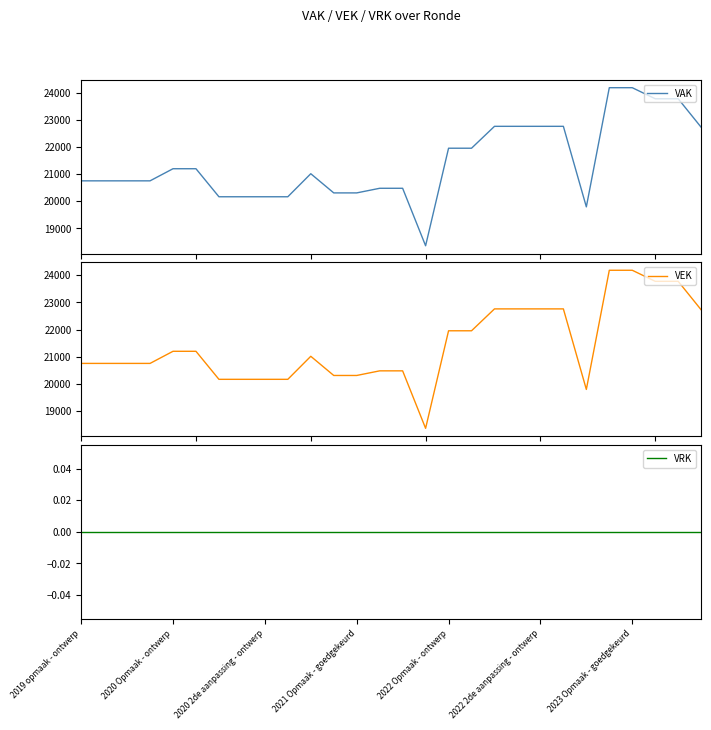

True or false: VAK and VRK intersect in this chart.

False